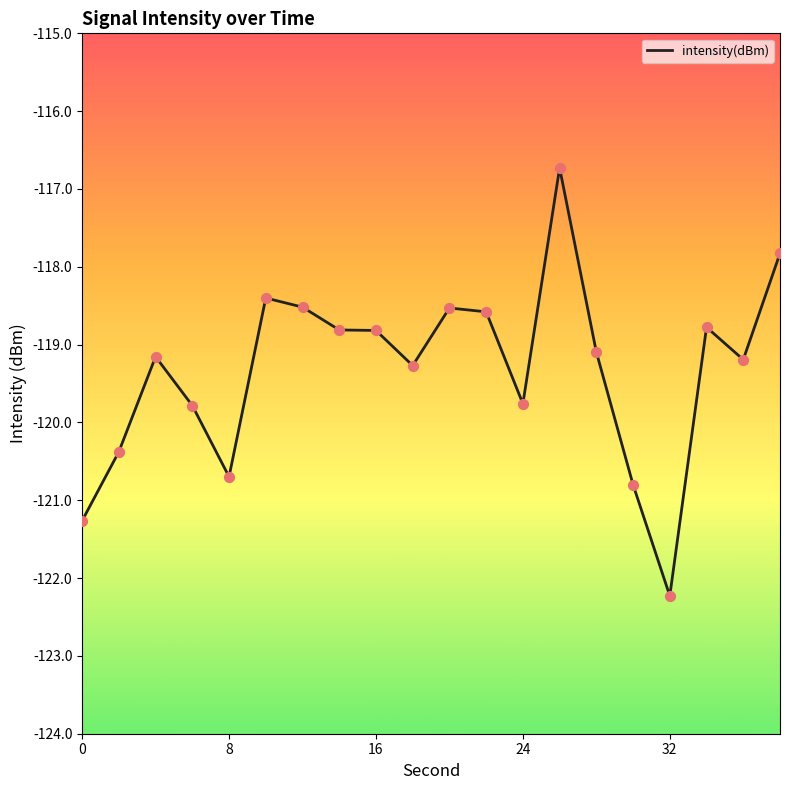

What is the difference between the maximum and minimum values?

5.5